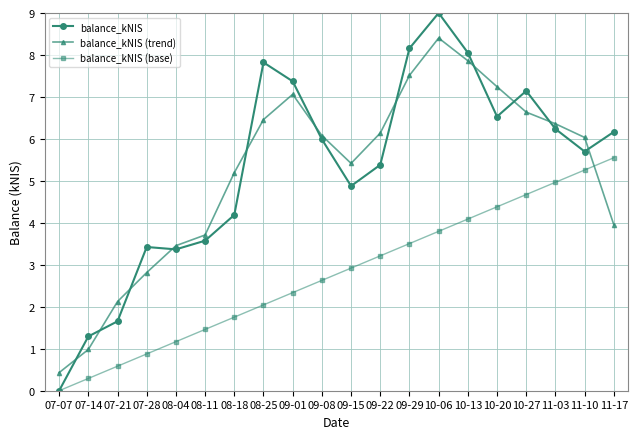

What is the difference between the highest and lowest values at 08-04?

2.3